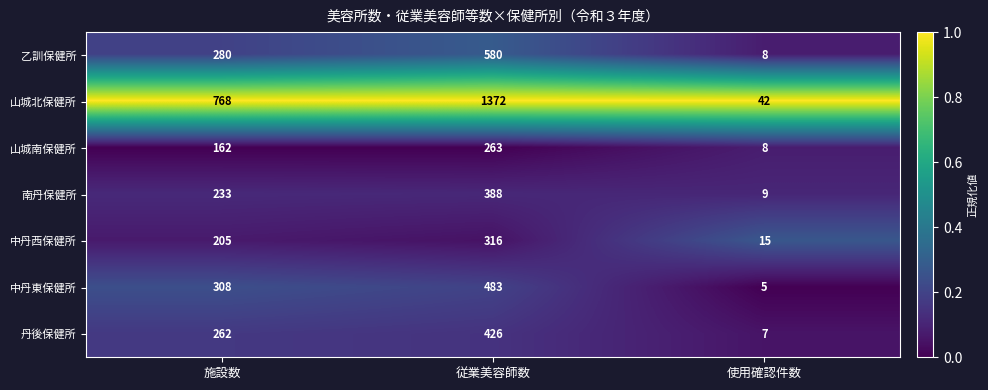

Reading left to right, transcribe all the data shown in this chart.

乙訓保健所: 280	580	8
山城北保健所: 768	1372	42
山城南保健所: 162	263	8
南丹保健所: 233	388	9
中丹西保健所: 205	316	15
中丹東保健所: 308	483	5
丹後保健所: 262	426	7